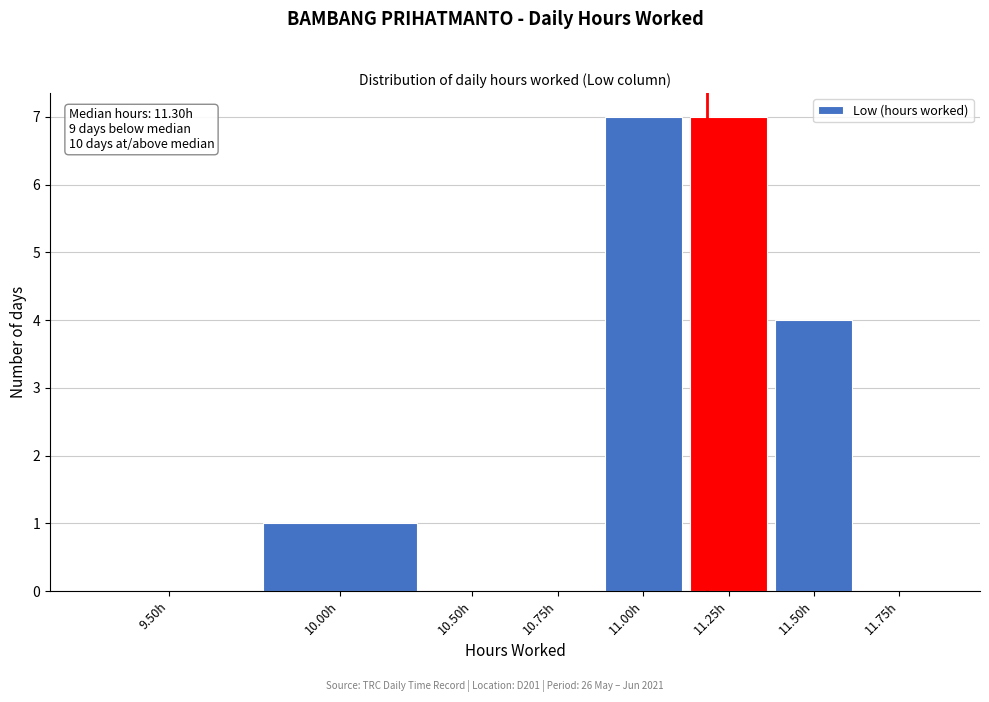

Reading left to right, what are all the values shown in this chart?

9.50h=0	10.00h=1	10.50h=0	10.75h=0	11.00h=7	11.25h=7	11.50h=4	11.75h=0